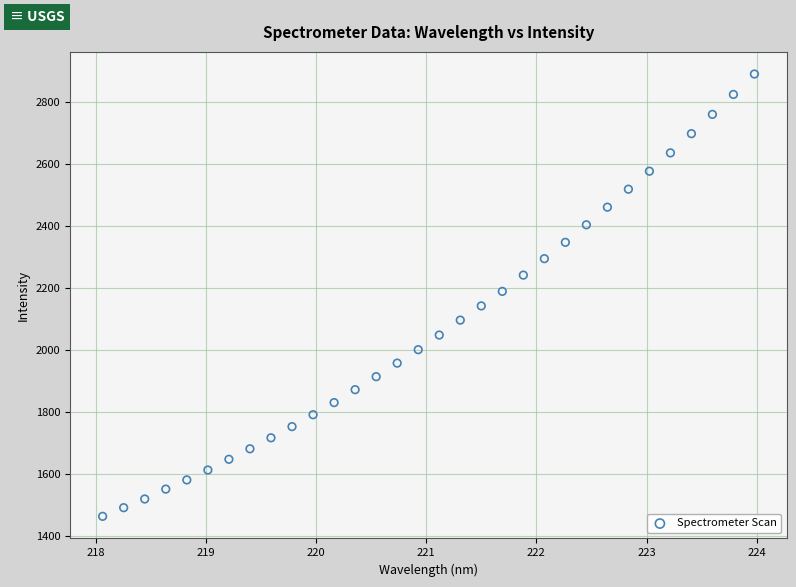

What is the range of X values (max minus min)?

5.9